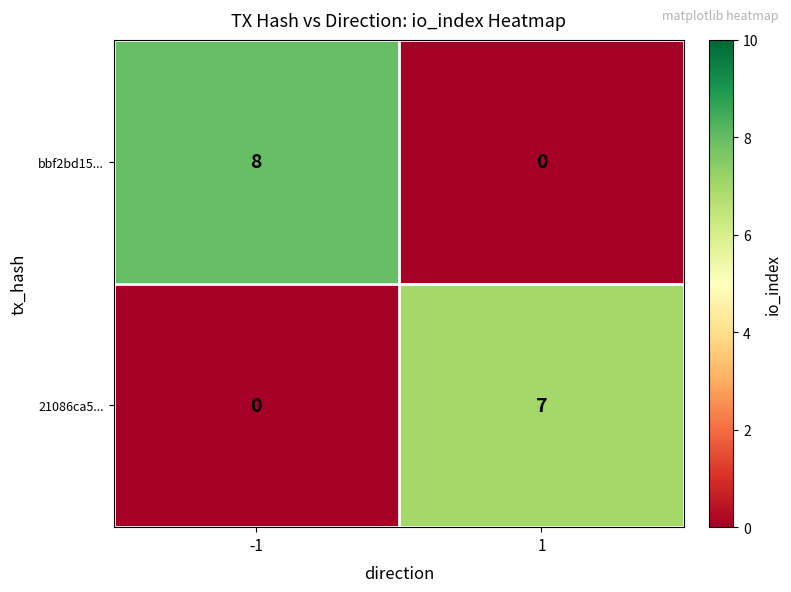

Read the 21086ca5... value at 1.

7